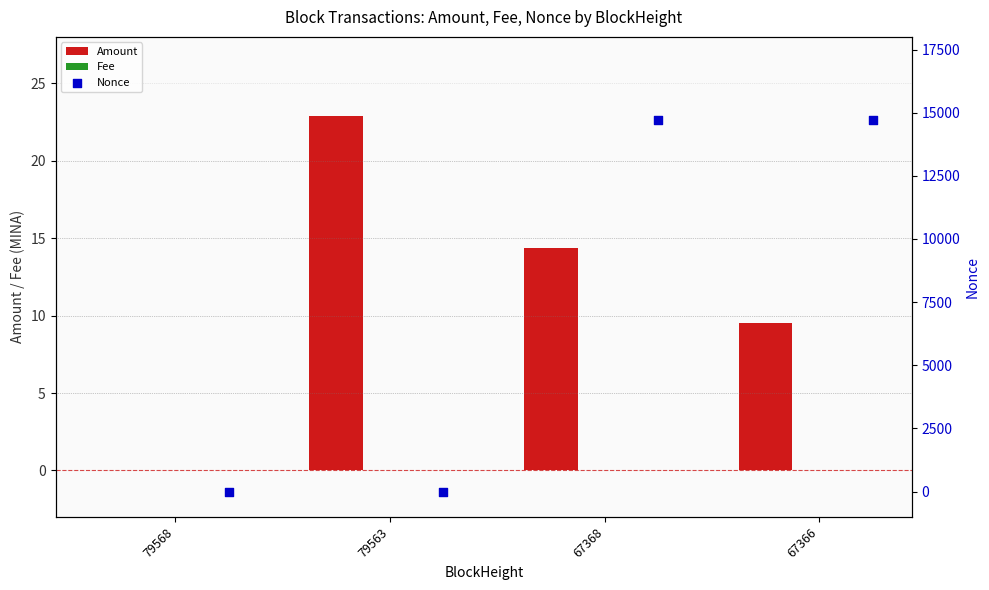

Which series reaches the maximum Y coordinate?

Nonce